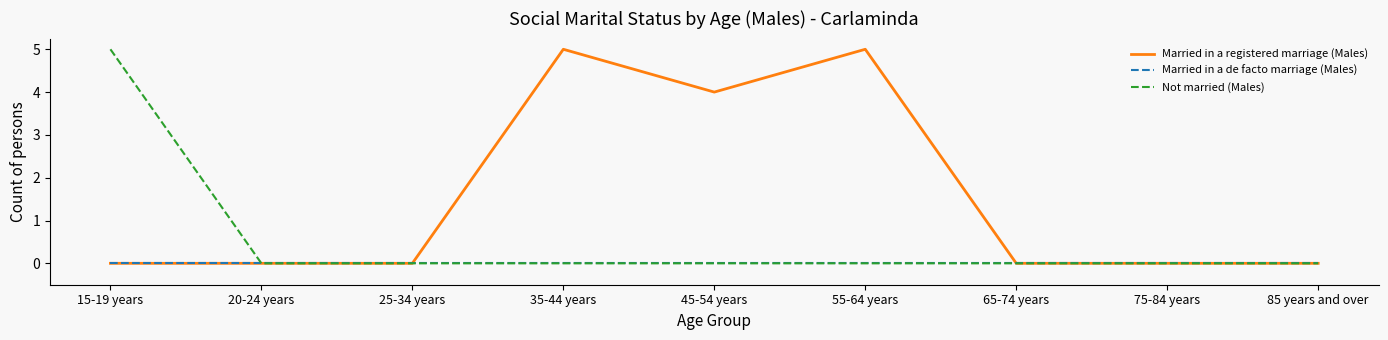

Is this an area chart (filled region under the line)?

No